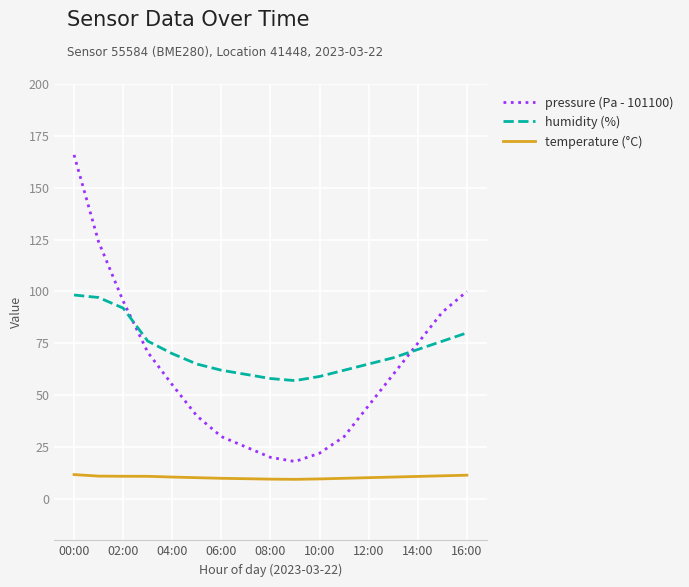

Which series has the largest range (max minus min)?

pressure (Pa - 101100)